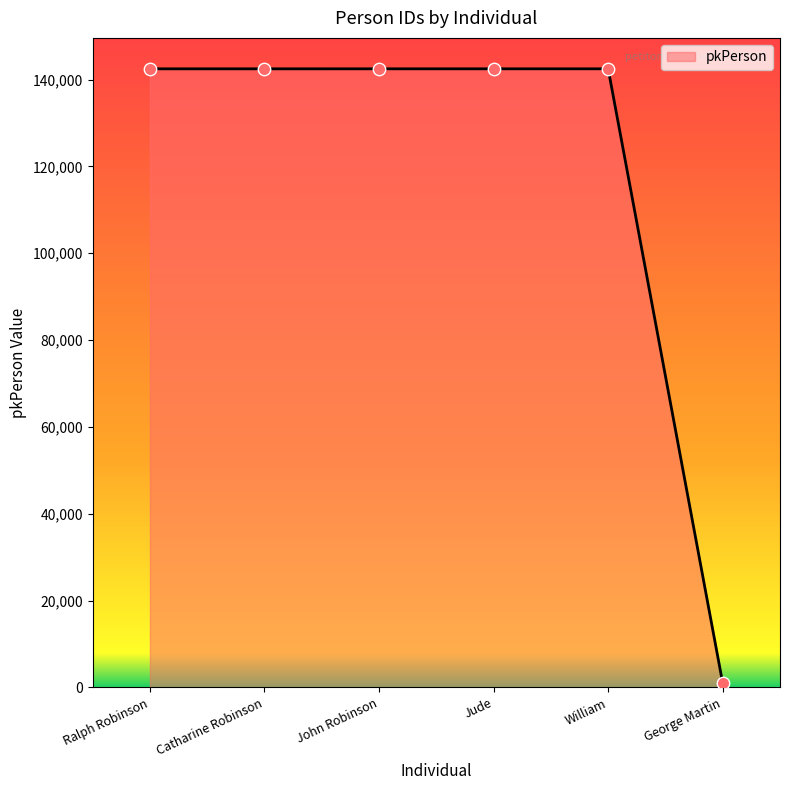

Approximately how many times larger is the value at John Robinson compared to Catharine Robinson?

1.0